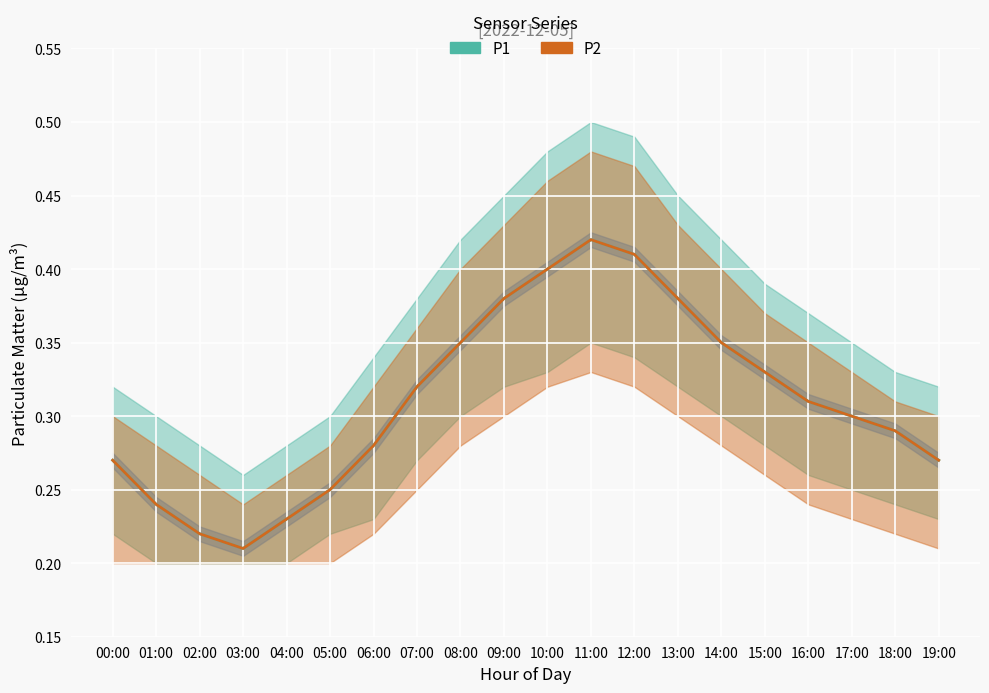

Reading left to right, transcribe all the data shown in this chart.

P1 mean: 0.3	0.2	0.2	0.2	0.2	0.2	0.3	0.3	0.3	0.4	0.4	0.4	0.4	0.4	0.3	0.3	0.3	0.3	0.3	0.3
P2 mean: 0.3	0.2	0.2	0.2	0.2	0.2	0.3	0.3	0.3	0.4	0.4	0.4	0.4	0.4	0.3	0.3	0.3	0.3	0.3	0.3